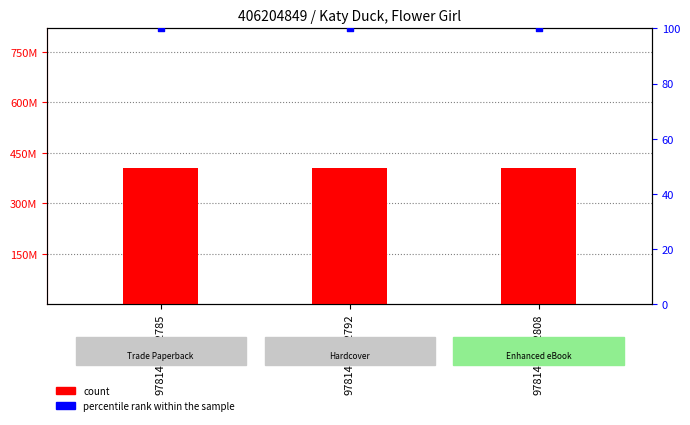

At how many categories does at least one series exceed 2265233?

3